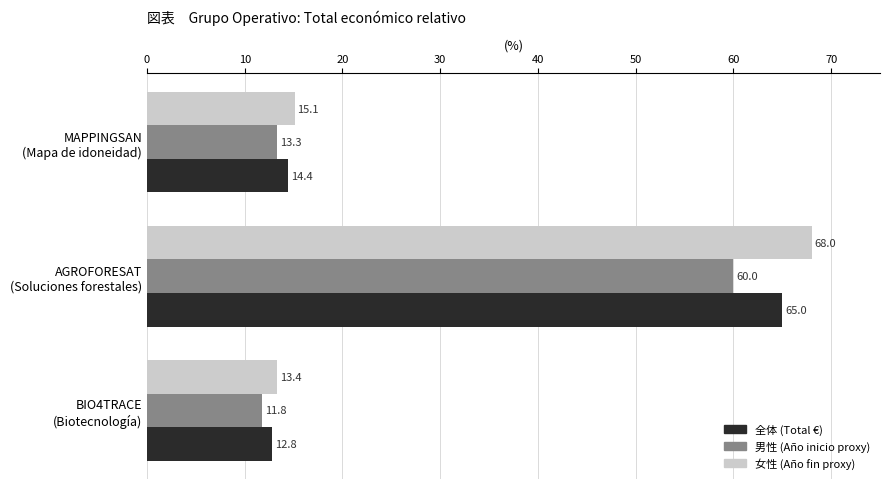

What is the difference between the maximum and minimum values in the 全体 (Total €) series?

52.2